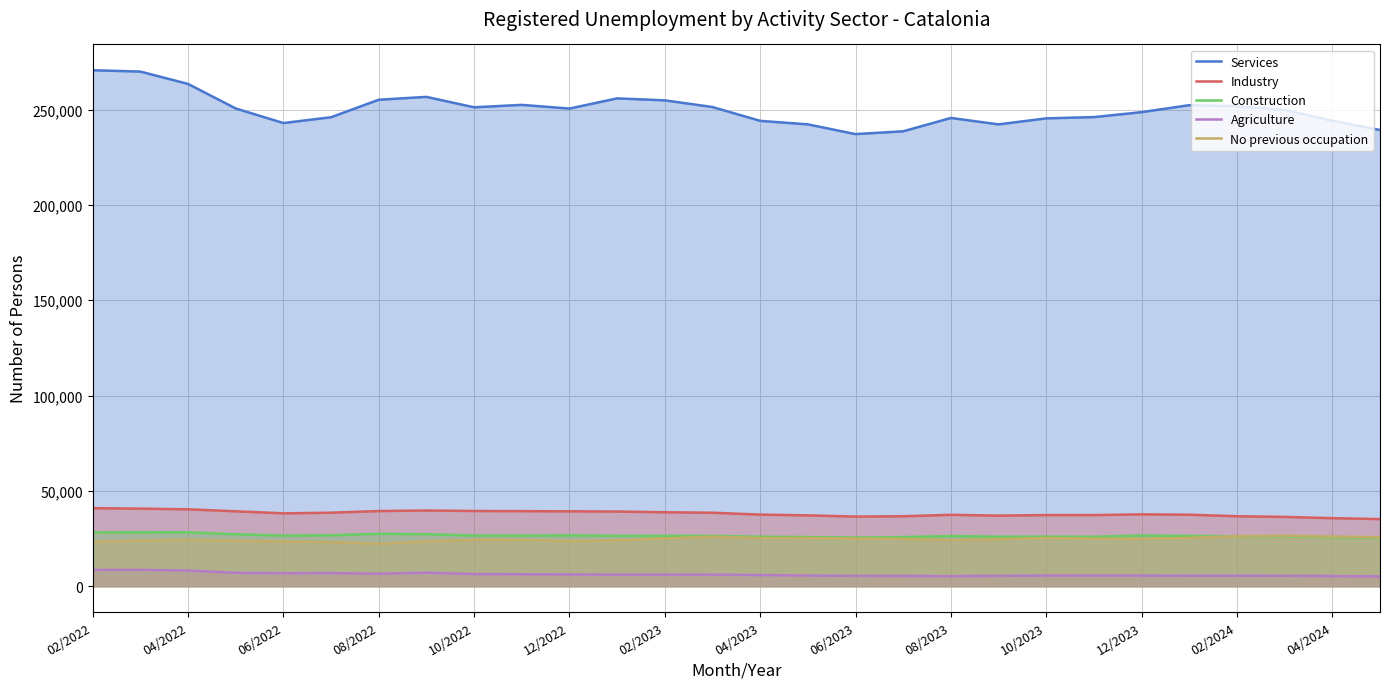

At how many categories does at least one series exceed 67040?

28